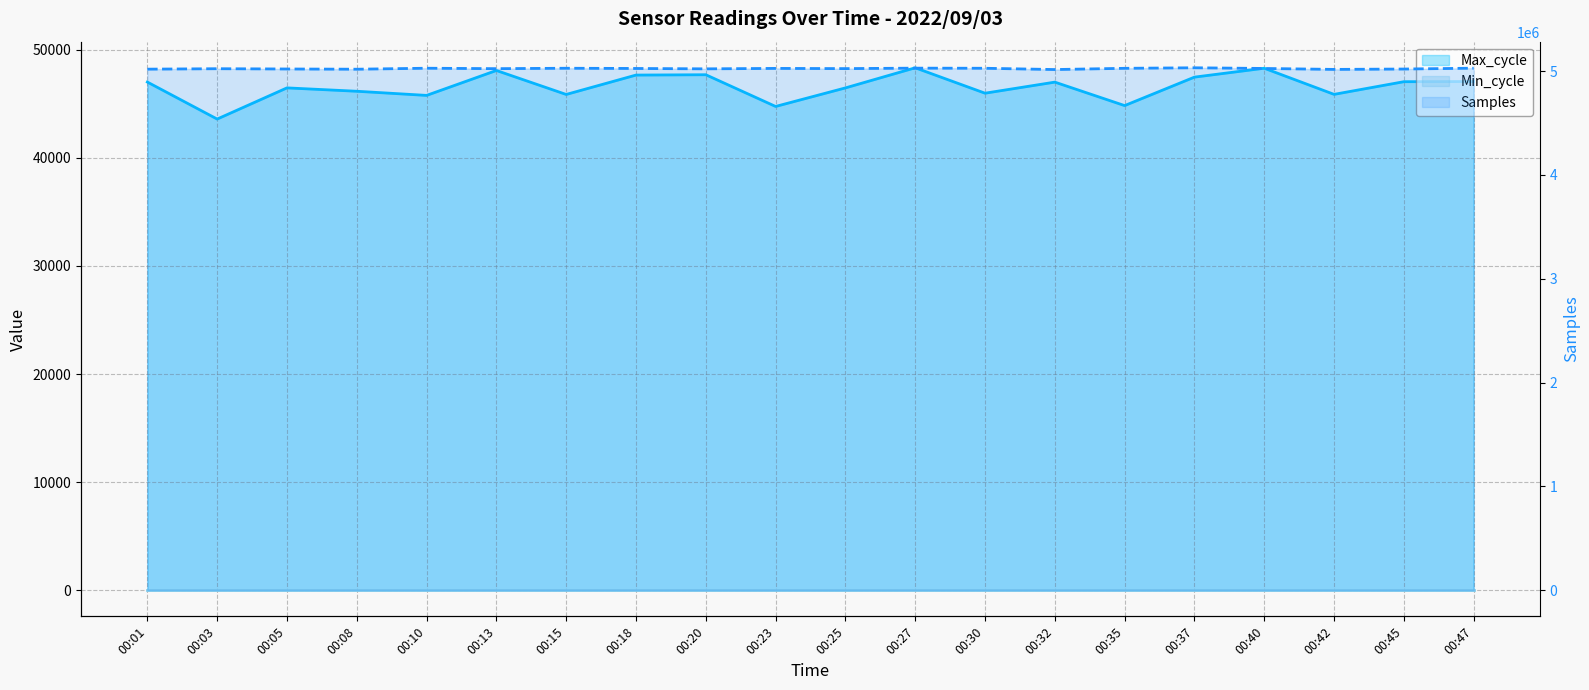

Reading right to left, transcribe all the data shown in this chart.

Samples: 00:47=5027871	00:45=5019673	00:42=5016056	00:40=5025116	00:37=5031649	00:35=5026596	00:32=5014713	00:30=5027007	00:27=5028159	00:25=5023713	00:23=5025713	00:20=5021403	00:18=5025076	00:15=5027165	00:13=5023200	00:10=5027403	00:08=5017928	00:05=5020071	00:03=5022670	00:01=5018453
Max_cycle: 00:47=47065	00:45=47050	00:42=45879	00:40=48296	00:37=47473	00:35=44840	00:32=47011	00:30=45986	00:27=48337	00:25=46475	00:23=44760	00:20=47694	00:18=47663	00:15=45870	00:13=48088	00:10=45782	00:08=46166	00:05=46478	00:03=43593	00:01=47018